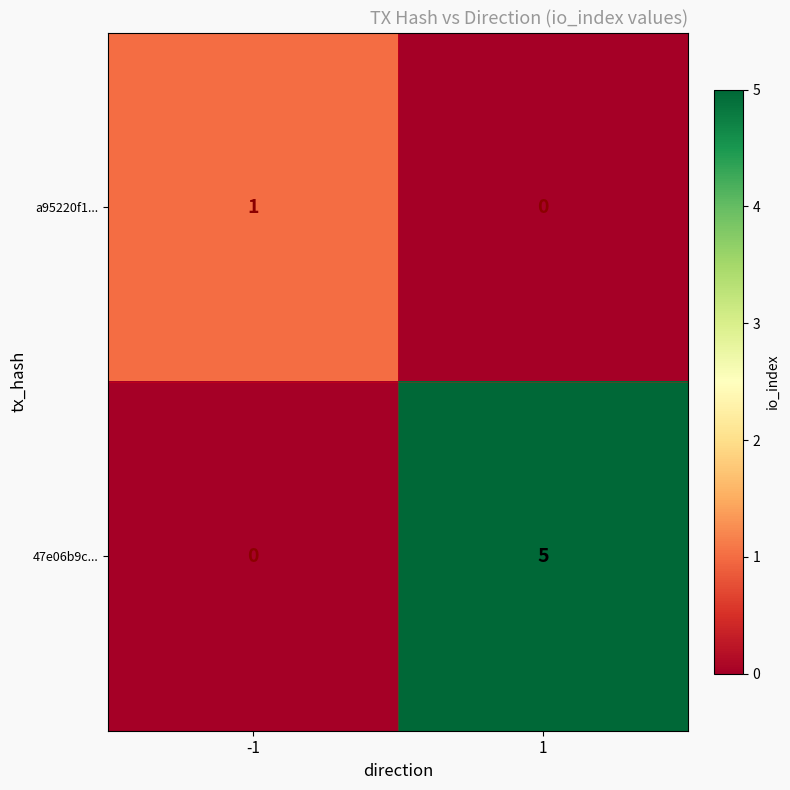

Reading left to right, what are all the values shown in this chart?

a95220f1...: 1	0
47e06b9c...: 0	5